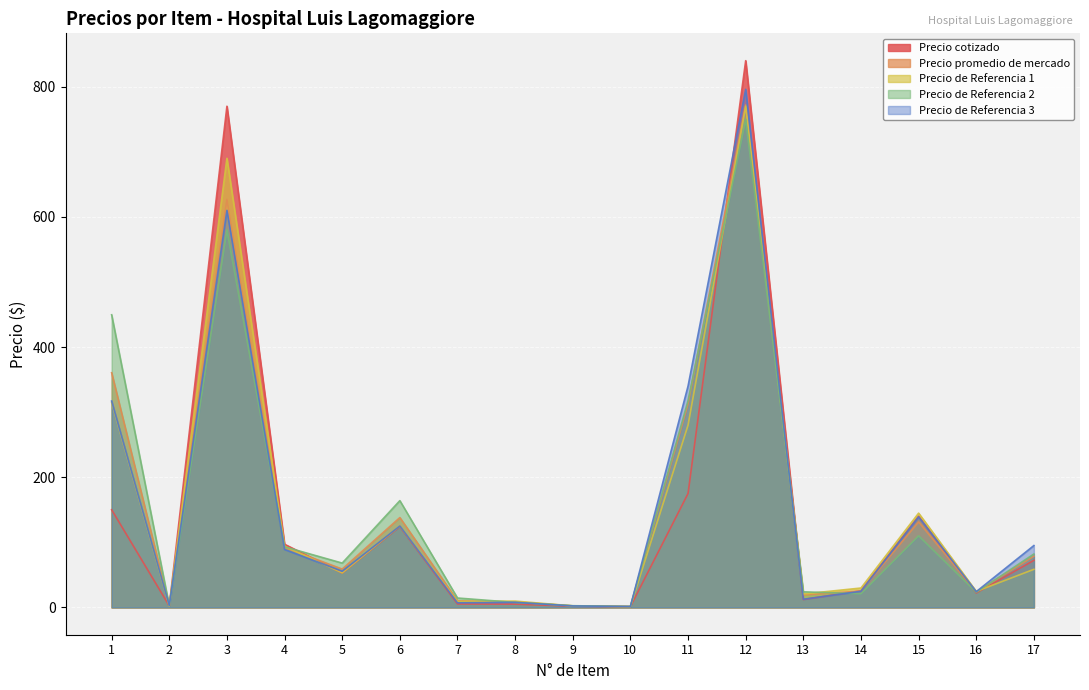

True or false: Precio promedio de mercado and Precio de Referencia 3 intersect in this chart.

True